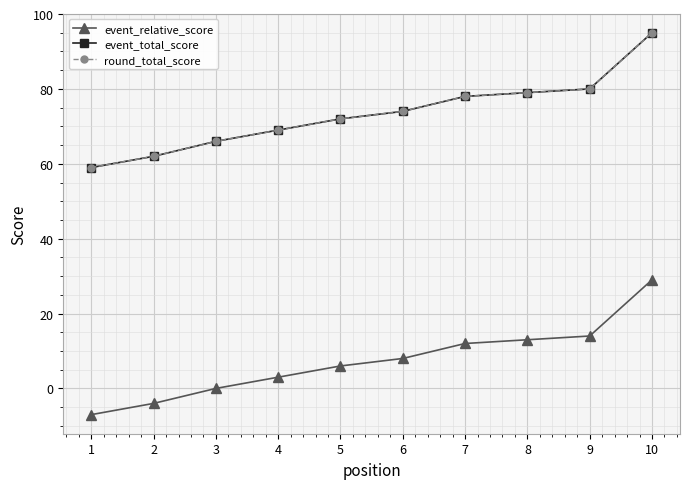

At which label does event_total_score first exceed 74?

7